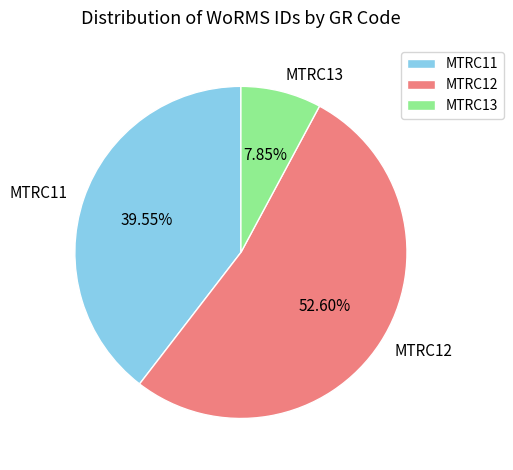

What percentage is the MTRC11 slice, to the nearest percent?

40%